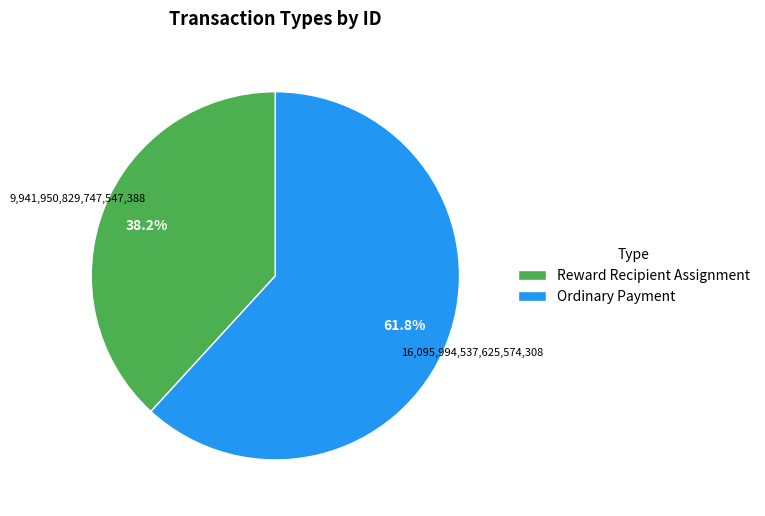

Is there any slice that represents more than half of the pie?

Yes